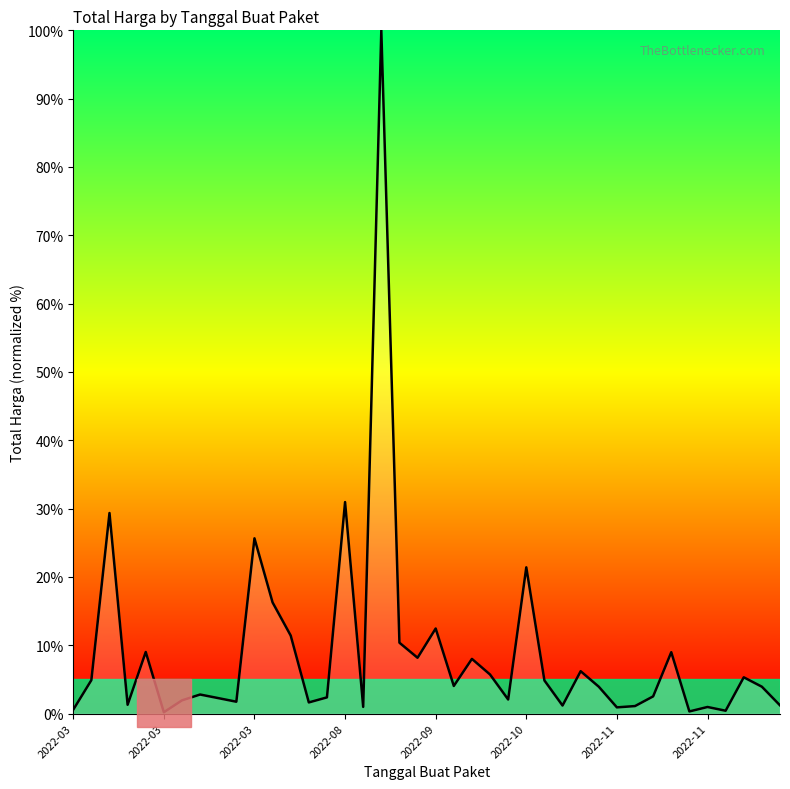

What is the greatest value displayed?

100.0